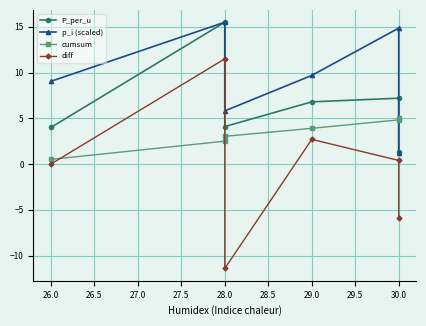

At how many categories does at least one series exceed 0?

6